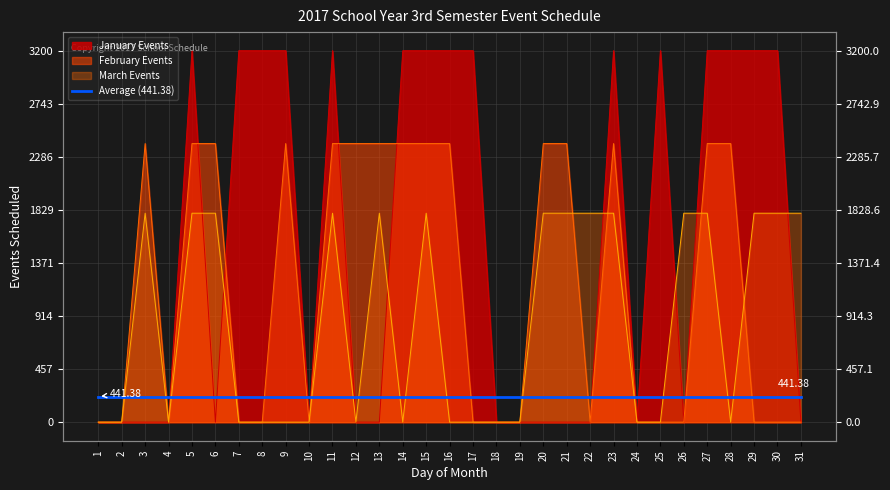

After their last crossing, which series has the higher values: January Events or February Events?

January Events